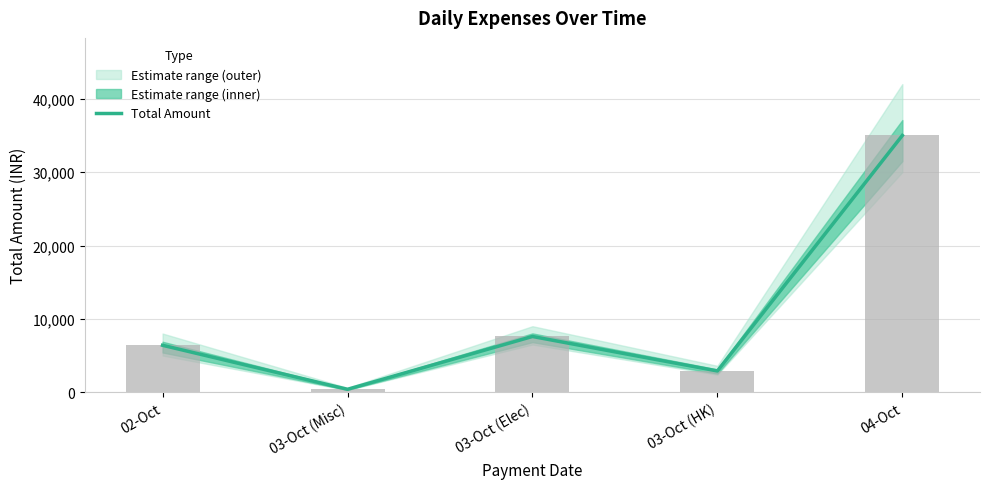

What is the sum of all values?

52300